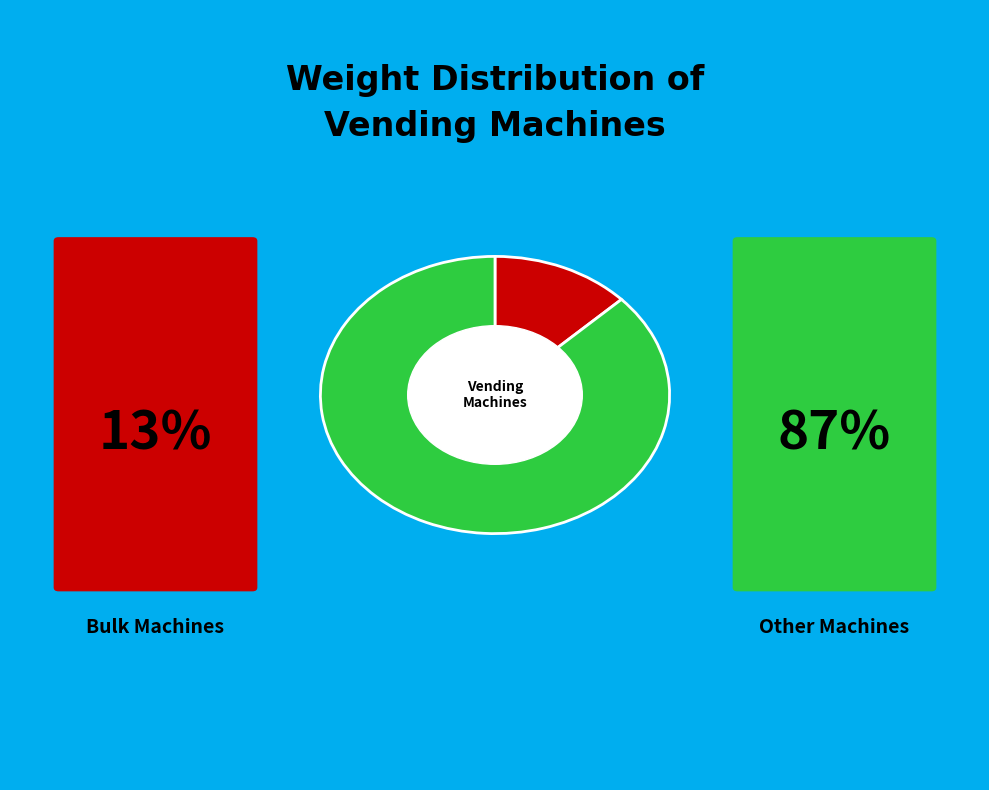

Is there a majority slice in this chart?

Yes